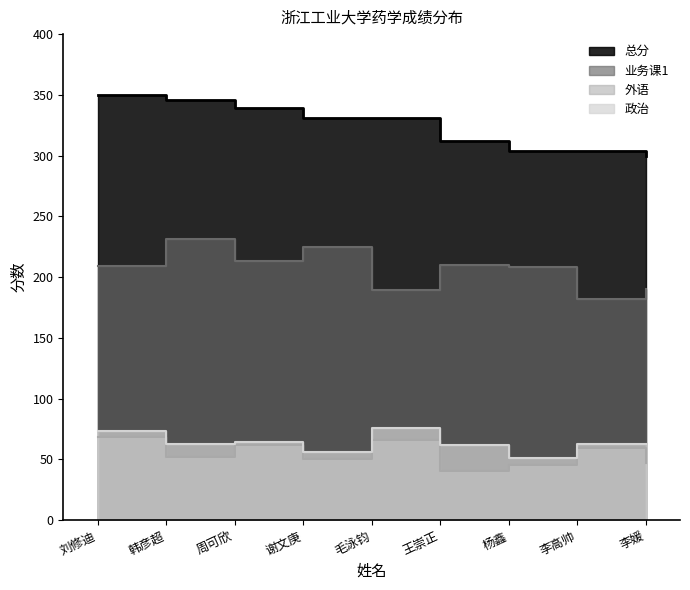

Between 谢文庚 and 杨鑫, which series saw the biggest shift?

总分